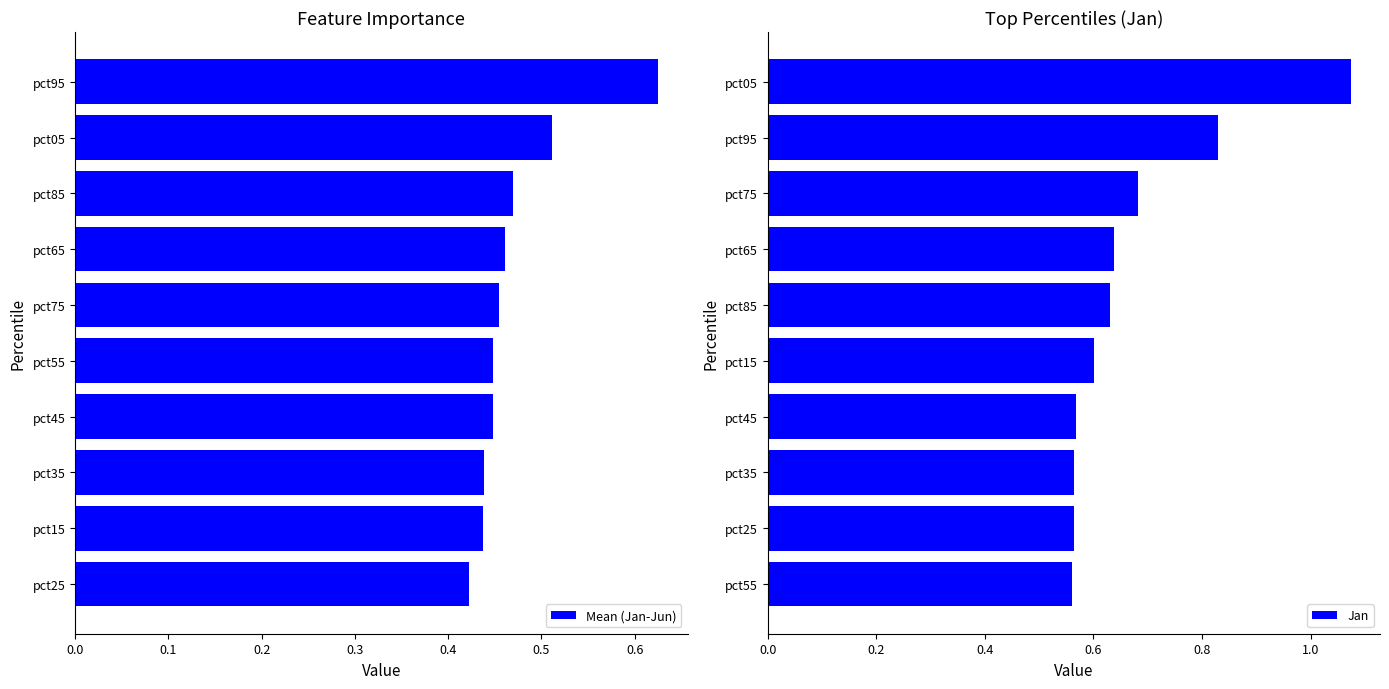

What is the maximum value for Jan?

1.1